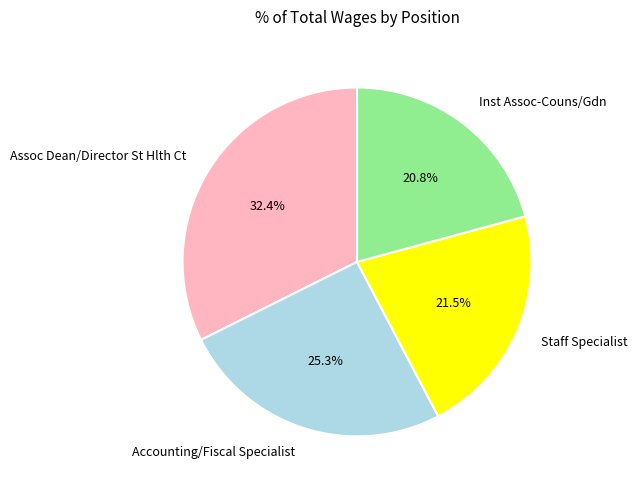

How many slices are in this pie chart?

4